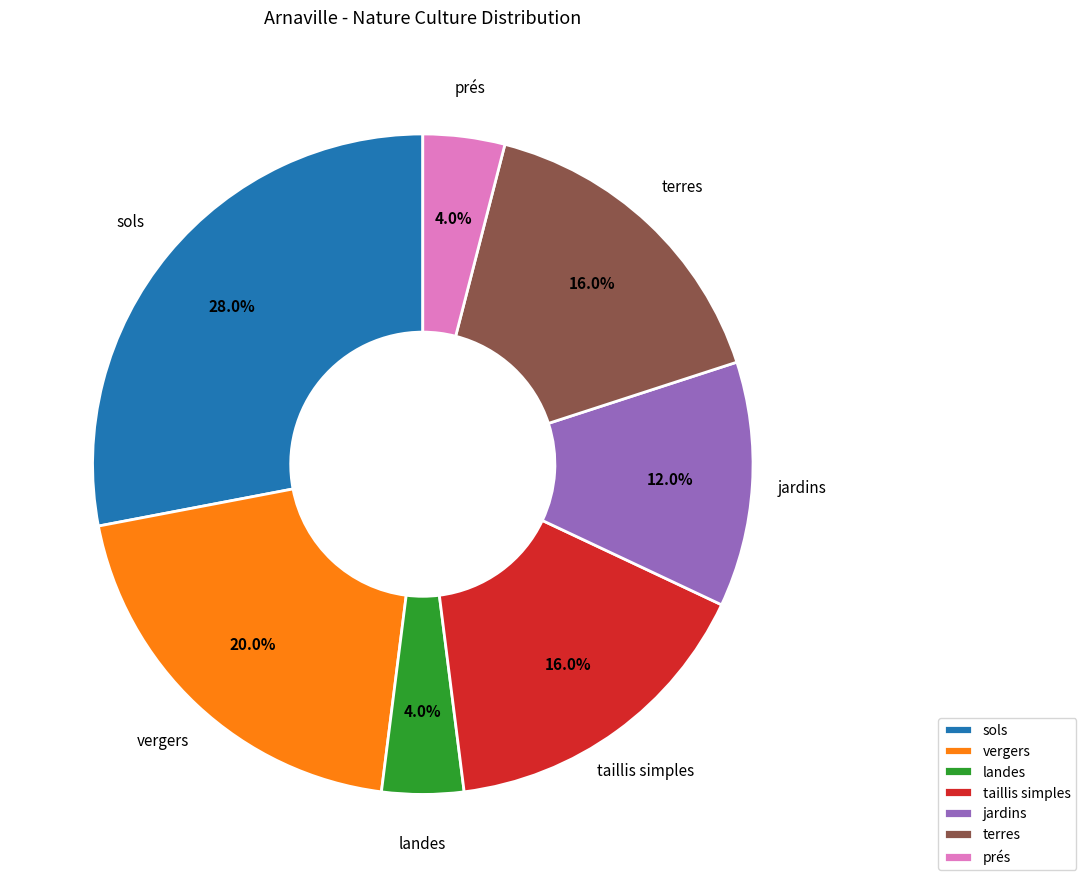

How many slices are in this pie chart?

7